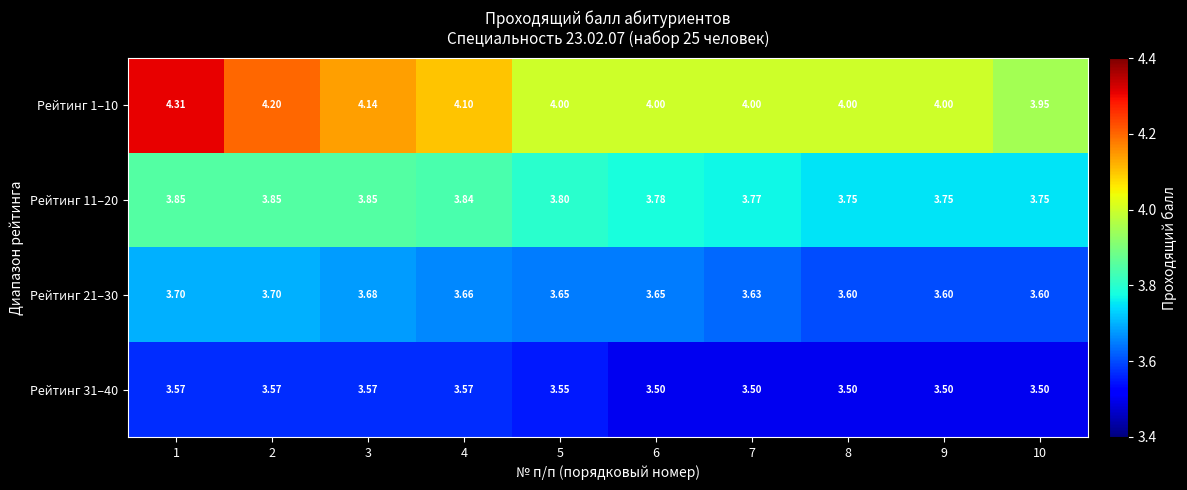

Rank the series at 6 from highest to lowest value.

Рейтинг 1–10, Рейтинг 11–20, Рейтинг 21–30, Рейтинг 31–40